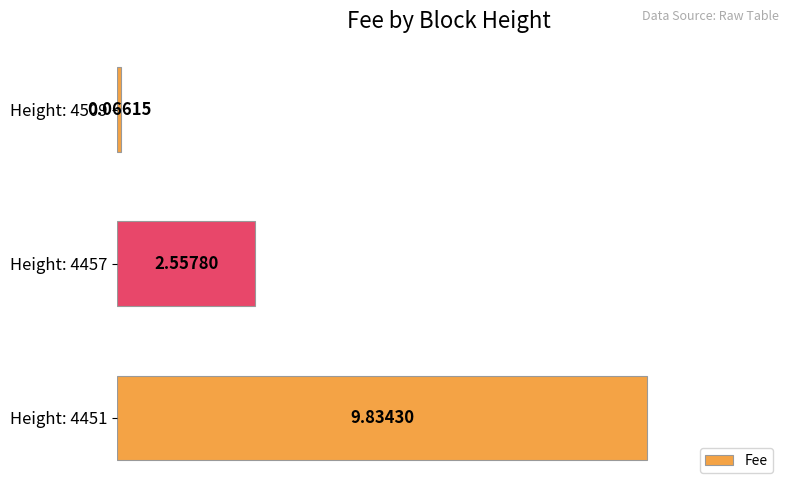

Rank the categories by value from lowest to highest.

Height: 4509, Height: 4457, Height: 4451